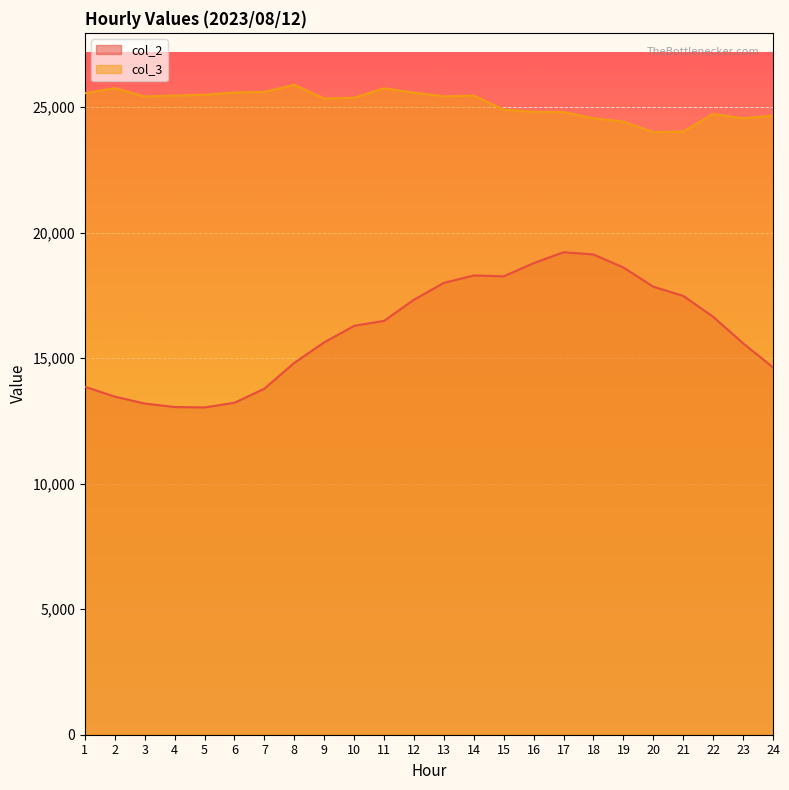

The col_2 series shows 11403 at 17. True or false?

False